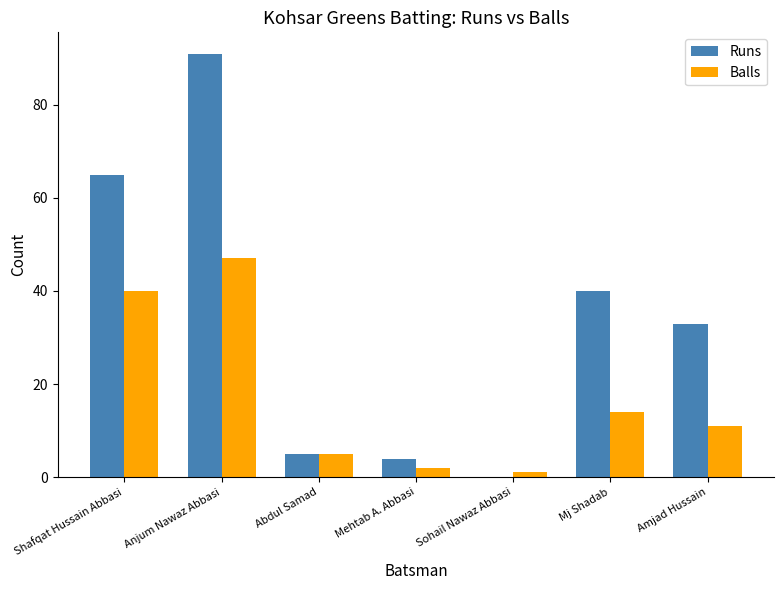

Reading left to right, transcribe all the data shown in this chart.

Runs: Shafqat Hussain Abbasi=65	Anjum Nawaz Abbasi=91	Abdul Samad=5	Mehtab A. Abbasi=4	Sohail Nawaz Abbasi=0	Mj Shadab=40	Amjad Hussain=33
Balls: Shafqat Hussain Abbasi=40	Anjum Nawaz Abbasi=47	Abdul Samad=5	Mehtab A. Abbasi=2	Sohail Nawaz Abbasi=1	Mj Shadab=14	Amjad Hussain=11